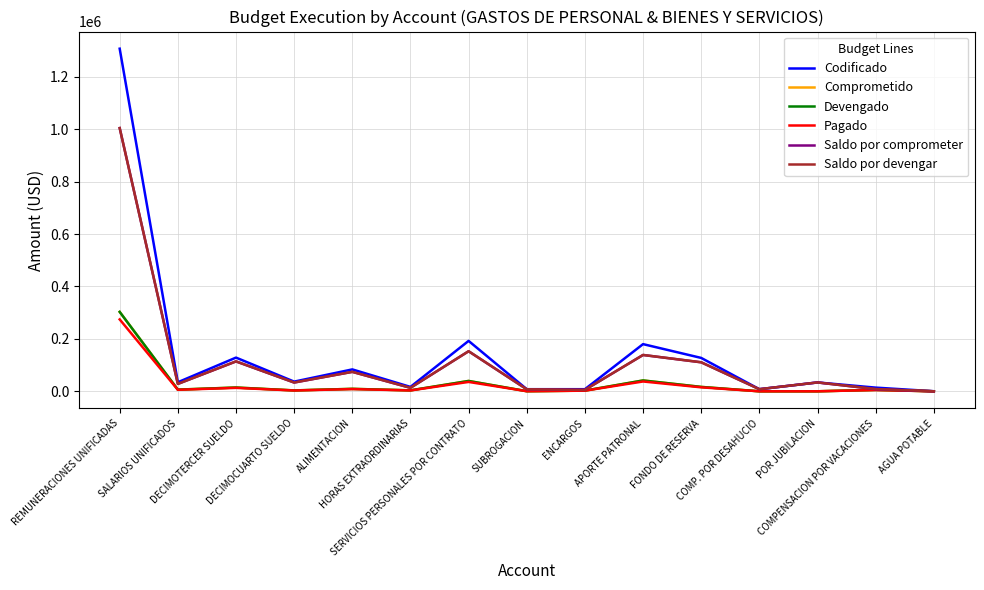

What position from the right is SERVICIOS PERSONALES POR CONTRATO?

9